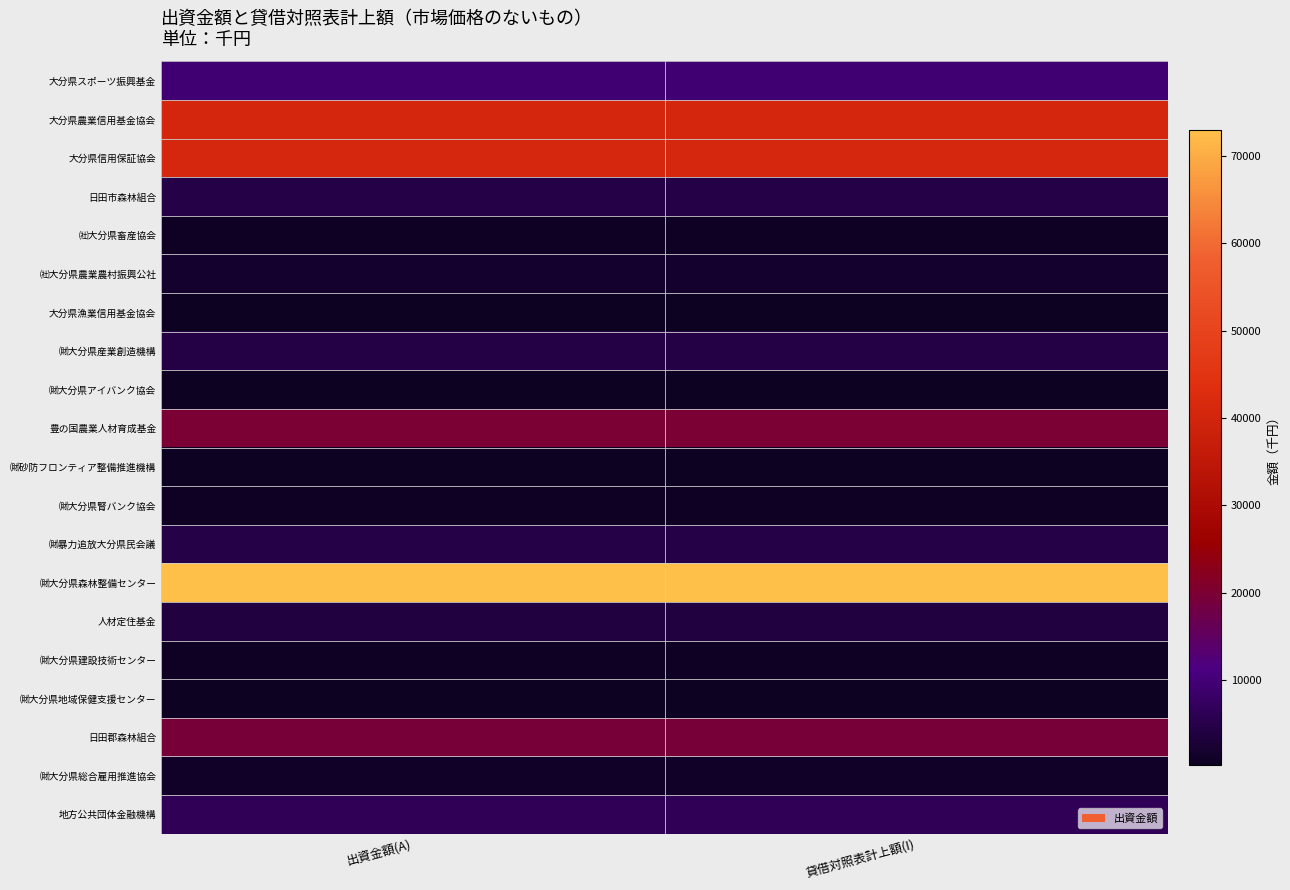

Reading left to right, extract all data points from this chart.

大分県スポーツ振興基金: 出資金額(A)=9448	貸借対照表計上額(I)=9448
大分県農業信用基金協会: 出資金額(A)=40360	貸借対照表計上額(I)=40360
大分県信用保証協会: 出資金額(A)=40720	貸借対照表計上額(I)=40720
日田市森林組合: 出資金額(A)=4739	貸借対照表計上額(I)=4739
㈳大分県畜産協会: 出資金額(A)=580	貸借対照表計上額(I)=580
㈳大分県農業農村振興公社: 出資金額(A)=1740	貸借対照表計上額(I)=1740
大分県漁業信用基金協会: 出資金額(A)=250	貸借対照表計上額(I)=250
㈶大分県産業創造機構: 出資金額(A)=4440	貸借対照表計上額(I)=4440
㈶大分県アイバンク協会: 出資金額(A)=400	貸借対照表計上額(I)=400
豊の国農業人材育成基金: 出資金額(A)=19905	貸借対照表計上額(I)=19905
㈶砂防フロンティア整備推進機構: 出資金額(A)=270	貸借対照表計上額(I)=270
㈶大分県腎バンク協会: 出資金額(A)=680	貸借対照表計上額(I)=680
㈶暴力追放大分県民会議: 出資金額(A)=4700	貸借対照表計上額(I)=4700
㈶大分県森林整備センター: 出資金額(A)=73000	貸借対照表計上額(I)=73000
人材定住基金: 出資金額(A)=4000	貸借対照表計上額(I)=4000
㈶大分県建設技術センター: 出資金額(A)=610	貸借対照表計上額(I)=610
㈶大分県地域保健支援センター: 出資金額(A)=355	貸借対照表計上額(I)=355
日田郡森林組合: 出資金額(A)=19494	貸借対照表計上額(I)=19494
㈶大分県総合雇用推進協会: 出資金額(A)=1200	貸借対照表計上額(I)=1200
地方公共団体金融機構: 出資金額(A)=6300	貸借対照表計上額(I)=6300